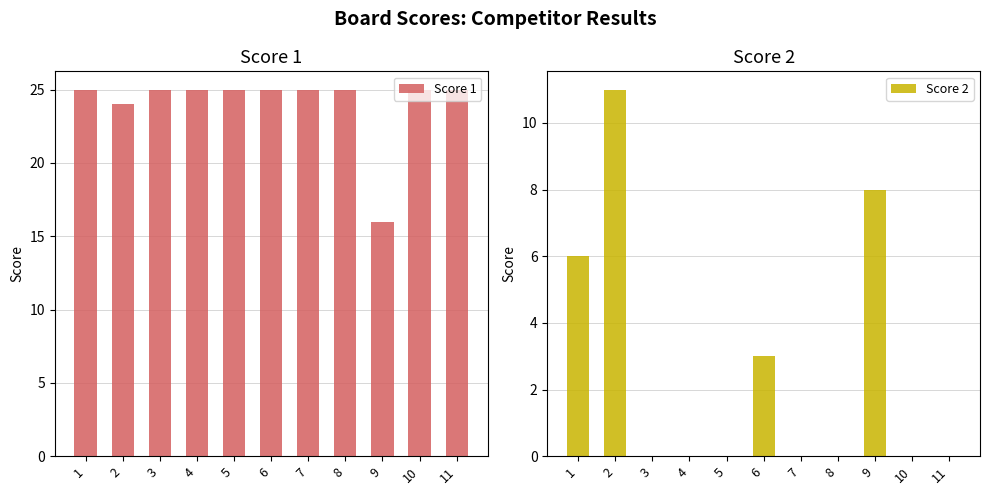

Which series has the widest spread of values?

Score 2